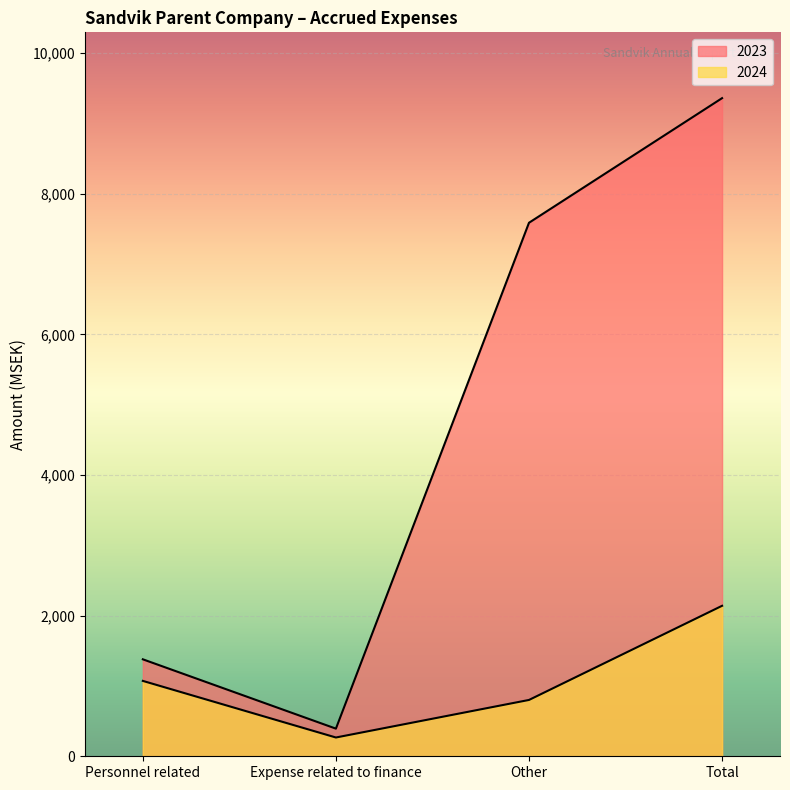

Reading left to right, what are all the values shown in this chart?

2023: 1379	393	7587	9359
2024: 1072	267	801	2140